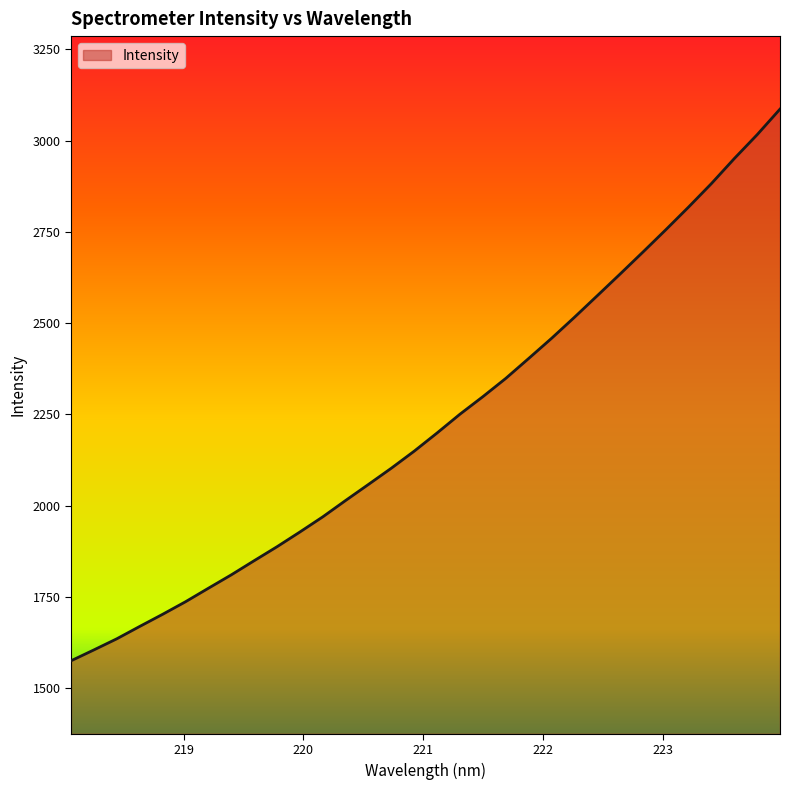

What is the maximum value shown in the chart?

3086.5